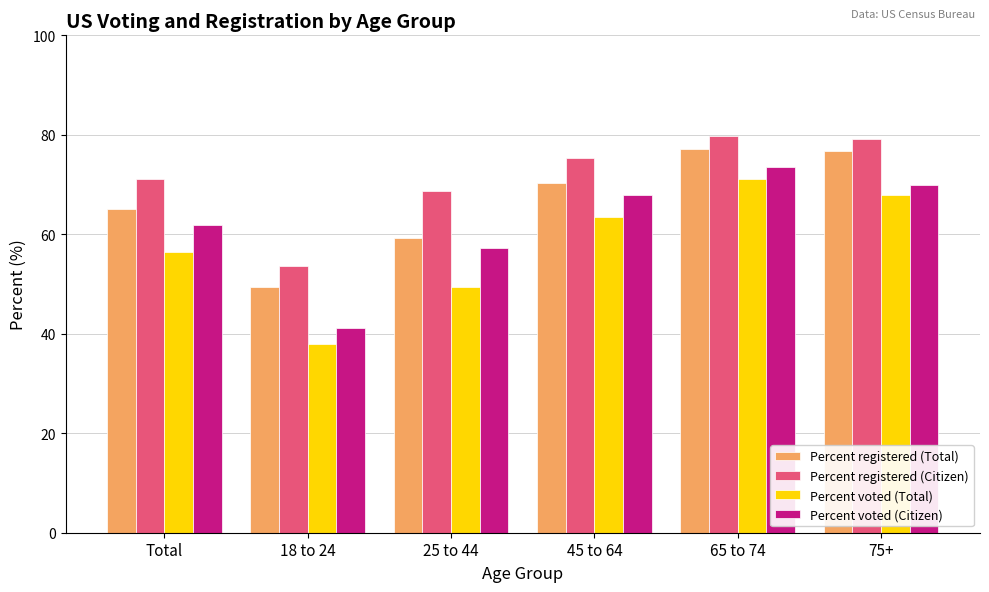

Which series changed the most between Total and 75+?

Percent registered (Total)